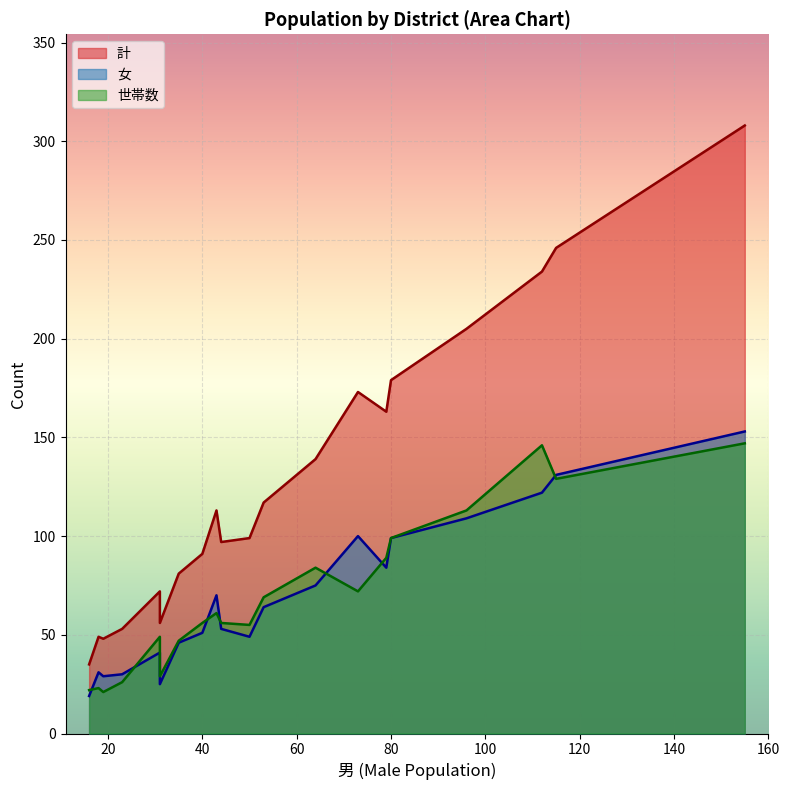

Reading right to left, list all the values displayed in this chart.

計: 18=49	80=179	155=308	43=113	40=91	44=97	31=72	19=48	64=139	73=173	79=163	53=117	96=205	112=234	115=246	23=53	50=99	16=35	35=81	31=56
世帯数: 18=23	80=99	155=147	43=61	40=56	44=56	31=49	19=21	64=84	73=72	79=89	53=69	96=113	112=146	115=129	23=26	50=55	16=22	35=47	31=29
女: 18=31	80=99	155=153	43=70	40=51	44=53	31=41	19=29	64=75	73=100	79=84	53=64	96=109	112=122	115=131	23=30	50=49	16=19	35=46	31=25